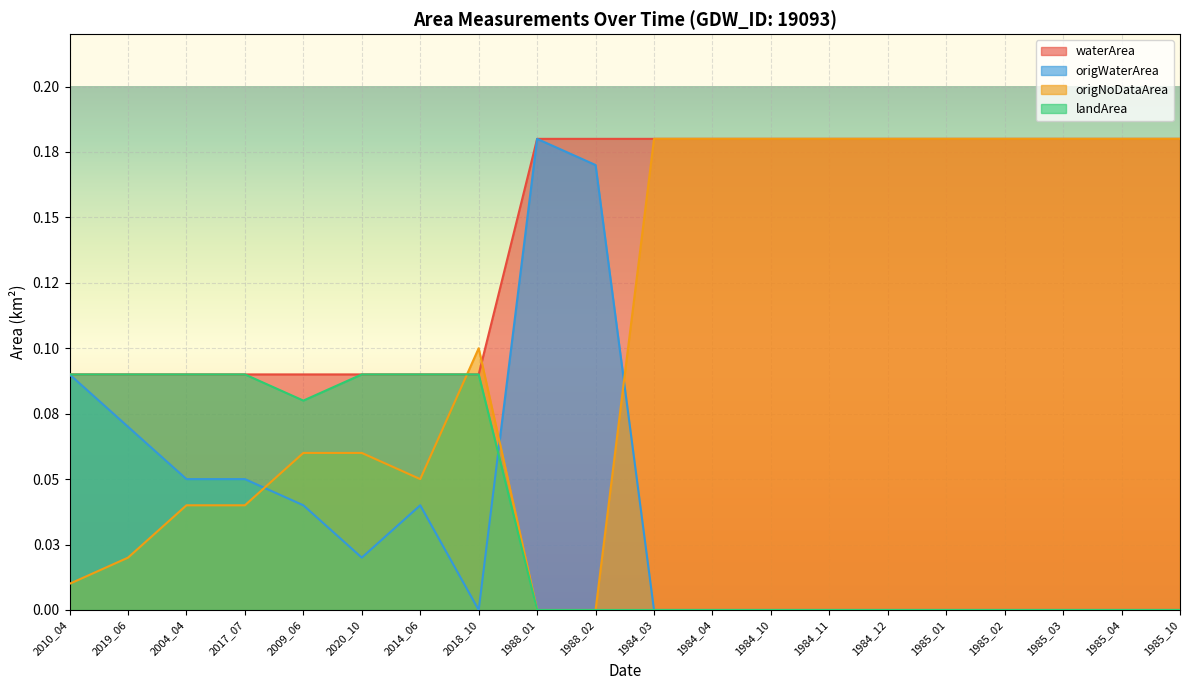

Reading left to right, extract all data points from this chart.

waterArea: 2010_04=0.1	2019_06=0.1	2004_04=0.1	2017_07=0.1	2009_06=0.1	2020_10=0.1	2014_06=0.1	2018_10=0.1	1988_01=0.2	1988_02=0.2	1984_03=0.2	1984_04=0.2	1984_10=0.2	1984_11=0.2	1984_12=0.2	1985_01=0.2	1985_02=0.2	1985_03=0.2	1985_04=0.2	1985_10=0.2
origWaterArea: 2010_04=0.1	2019_06=0.1	2004_04=0.1	2017_07=0.1	2009_06=0.0	2020_10=0.0	2014_06=0.0	2018_10=0.0	1988_01=0.2	1988_02=0.2	1984_03=0.0	1984_04=0.0	1984_10=0.0	1984_11=0.0	1984_12=0.0	1985_01=0.0	1985_02=0.0	1985_03=0.0	1985_04=0.0	1985_10=0.0
origNoDataArea: 2010_04=0.0	2019_06=0.0	2004_04=0.0	2017_07=0.0	2009_06=0.1	2020_10=0.1	2014_06=0.1	2018_10=0.1	1988_01=0.0	1988_02=0.0	1984_03=0.2	1984_04=0.2	1984_10=0.2	1984_11=0.2	1984_12=0.2	1985_01=0.2	1985_02=0.2	1985_03=0.2	1985_04=0.2	1985_10=0.2
landArea: 2010_04=0.1	2019_06=0.1	2004_04=0.1	2017_07=0.1	2009_06=0.1	2020_10=0.1	2014_06=0.1	2018_10=0.1	1988_01=0.0	1988_02=0.0	1984_03=0.0	1984_04=0.0	1984_10=0.0	1984_11=0.0	1984_12=0.0	1985_01=0.0	1985_02=0.0	1985_03=0.0	1985_04=0.0	1985_10=0.0